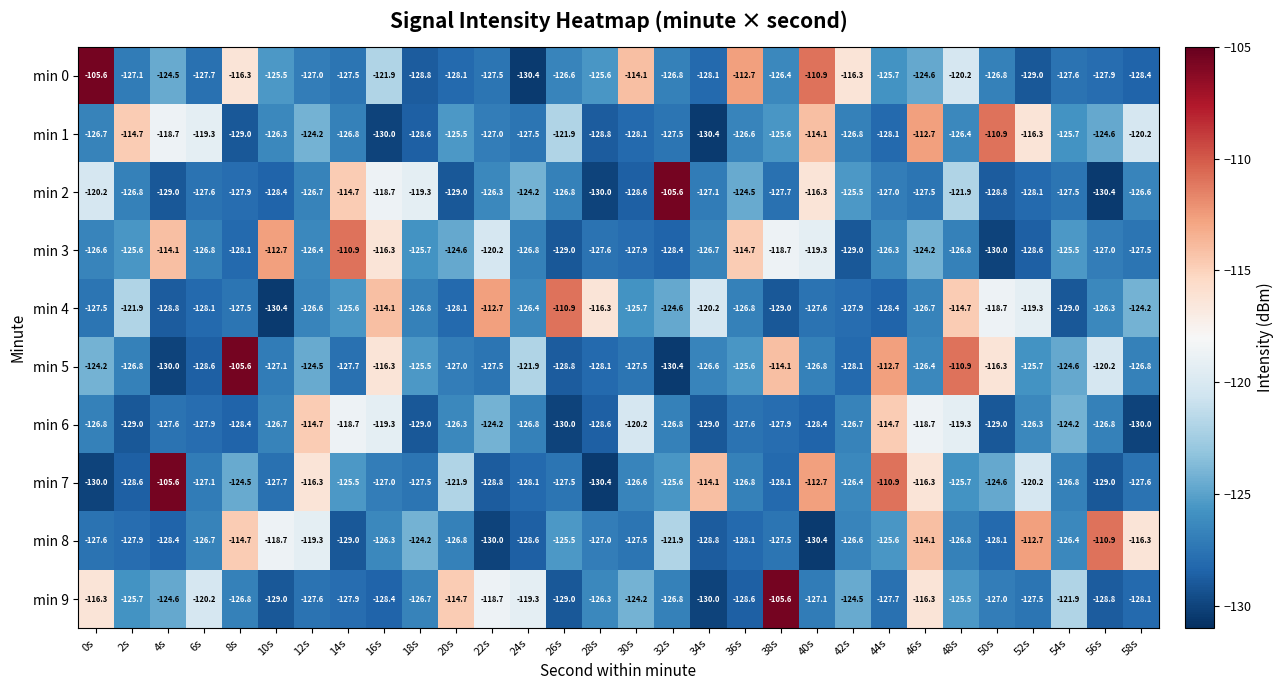

What is the difference between the min 5 values at 52s and 20s?

1.3